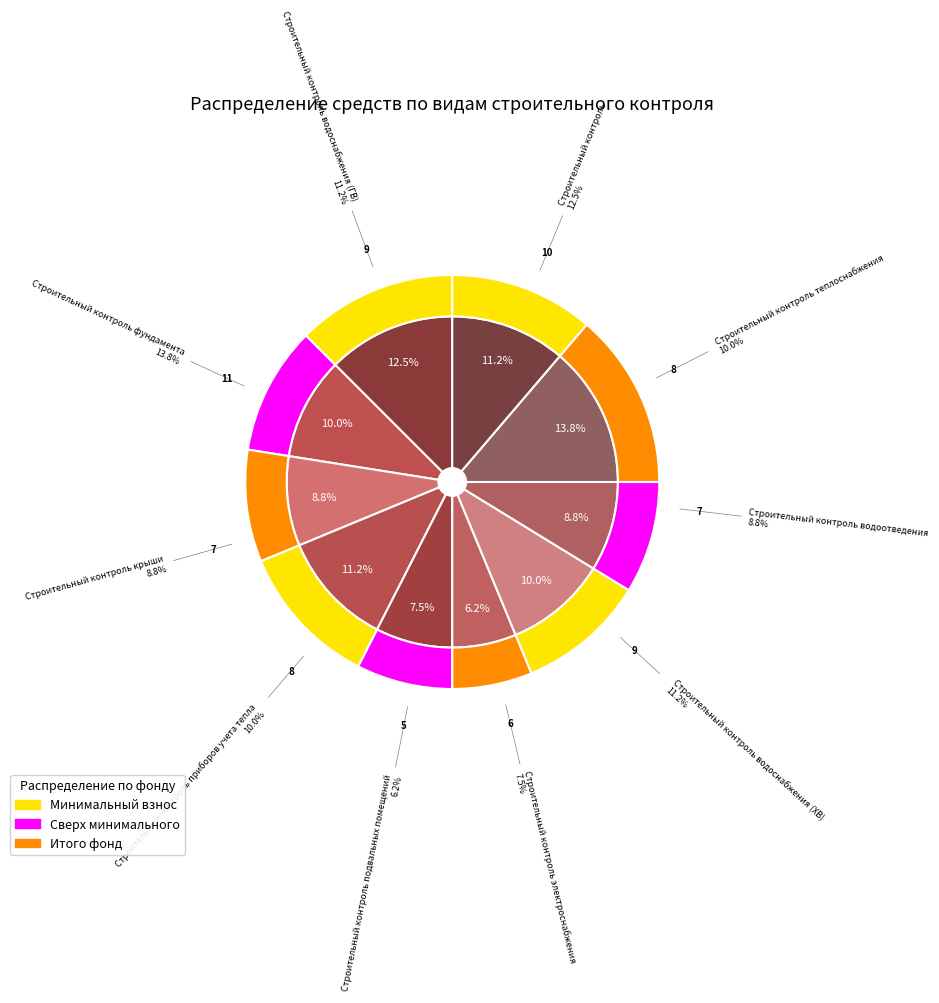

What is the change in value from 8 to 9?

-2